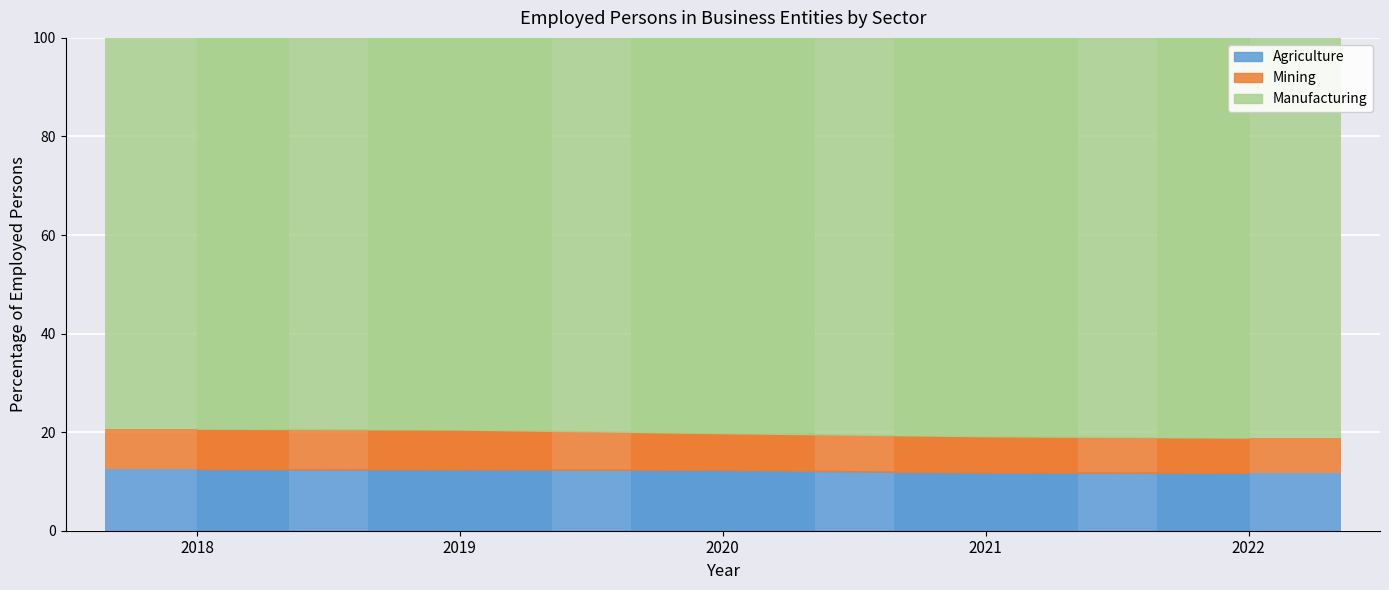

Does the chart contain any negative values?

No